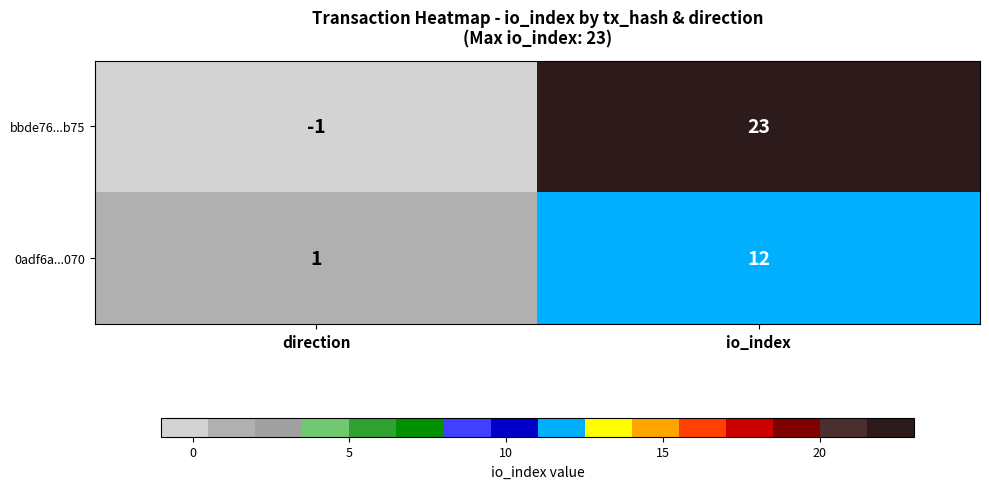

At which label is bbde76...b75 closest to 11?

direction